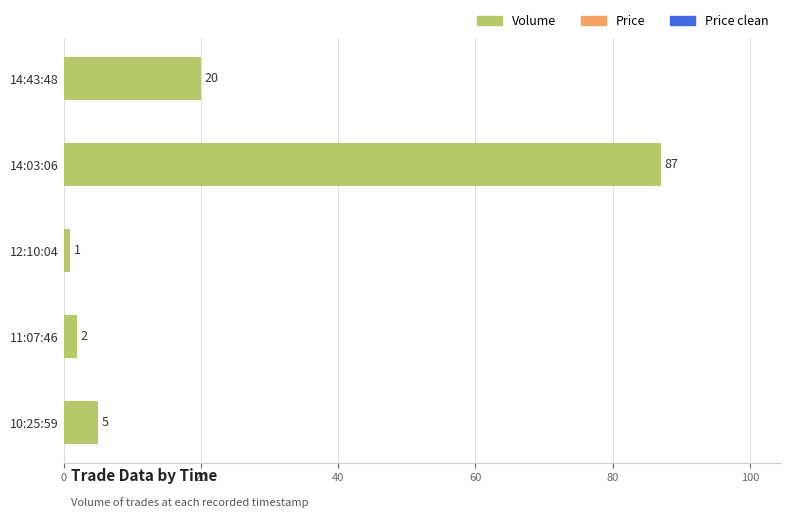

What position from the bottom is 12:10:04?

3